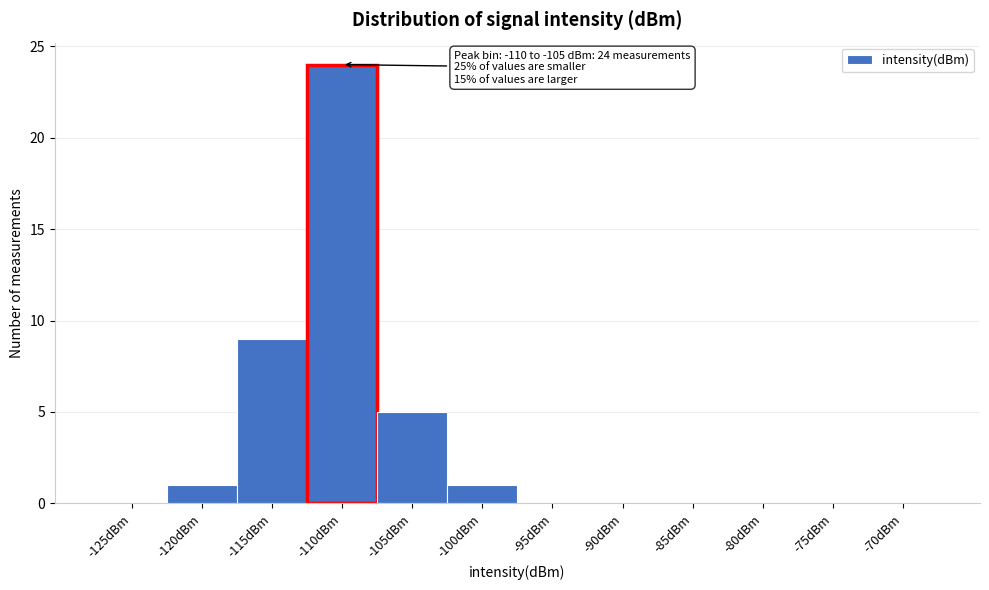

Reading right to left, what are all the values shown in this chart?

-70dBm=0	-75dBm=0	-80dBm=0	-85dBm=0	-90dBm=0	-95dBm=0	-100dBm=1	-105dBm=5	-110dBm=24	-115dBm=9	-120dBm=1	-125dBm=0